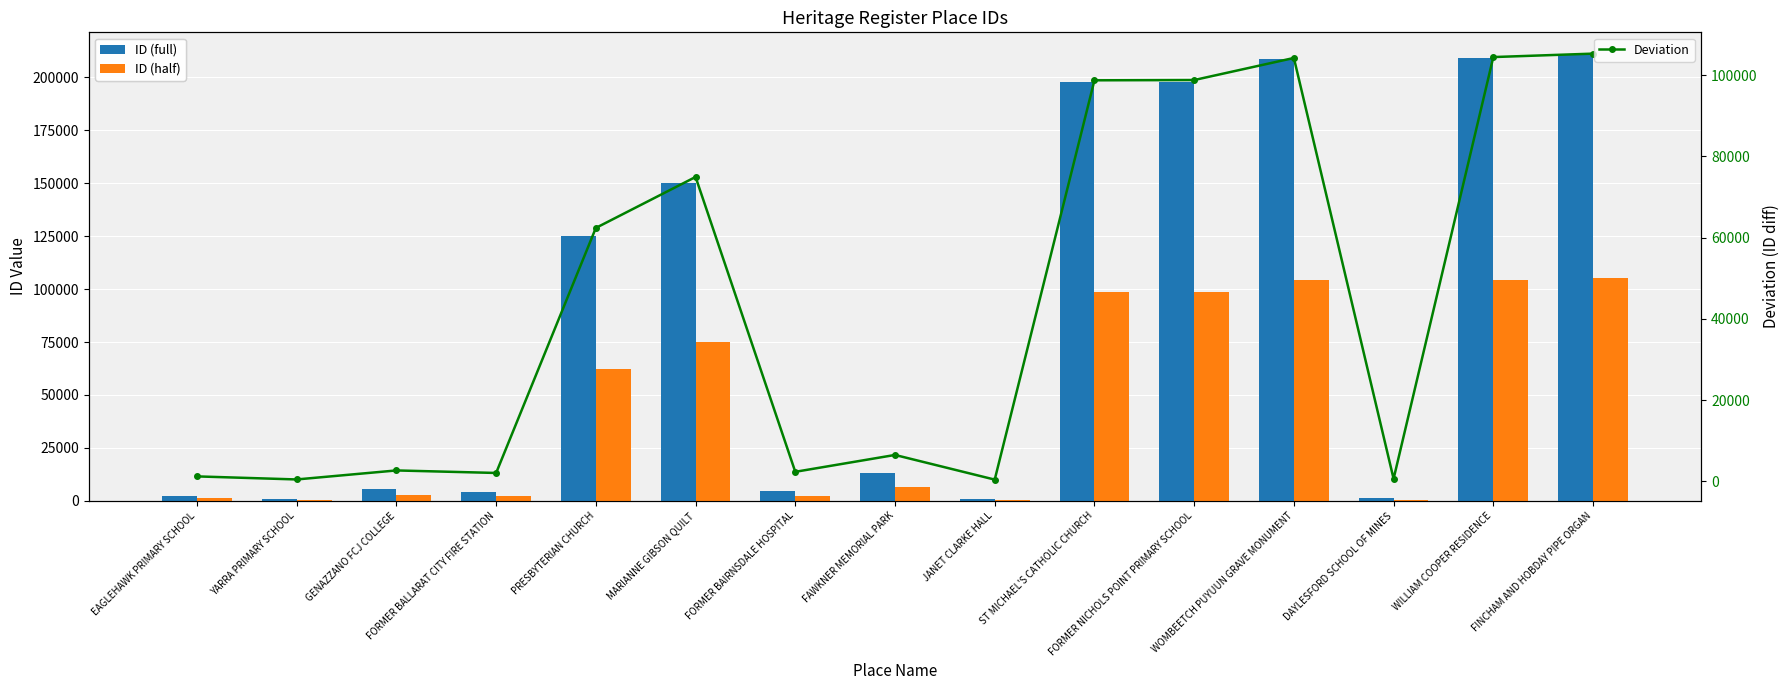

Which series has the largest range (max minus min)?

ID (full)